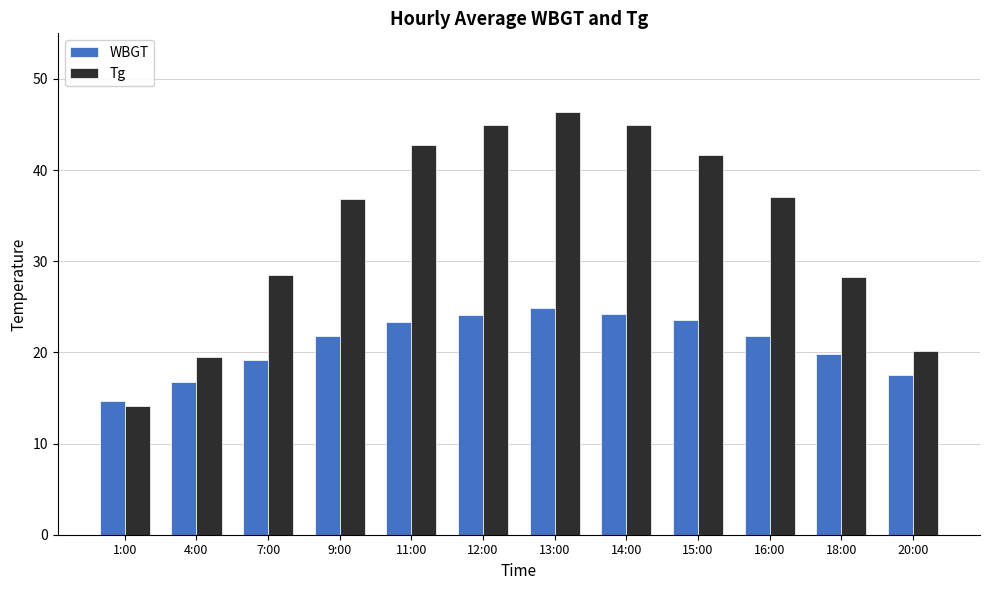

What is the difference between the maximum and minimum values in the Tg series?

32.3